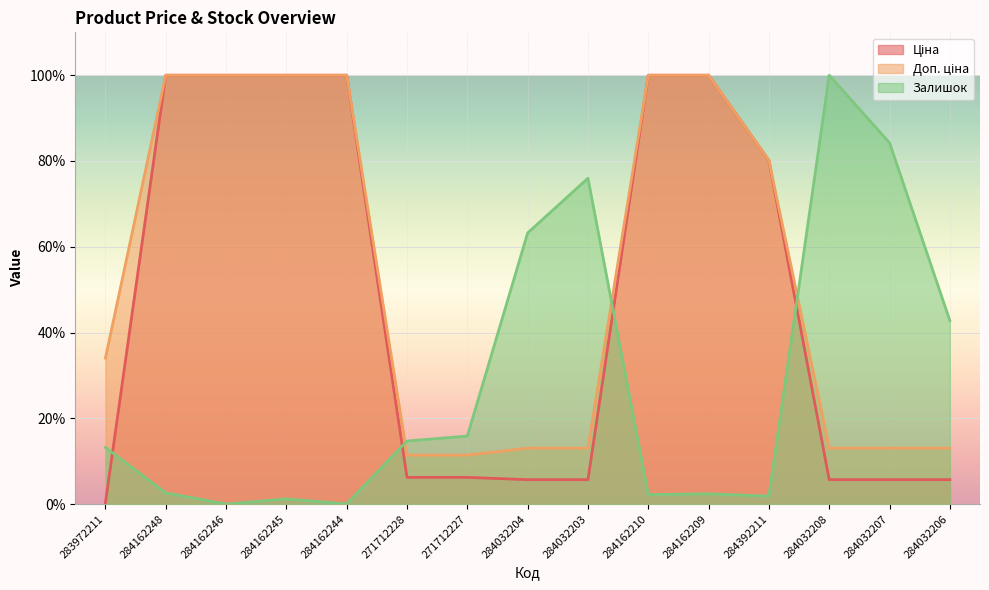

What is the maximum value for Доп. ціна?

100.0